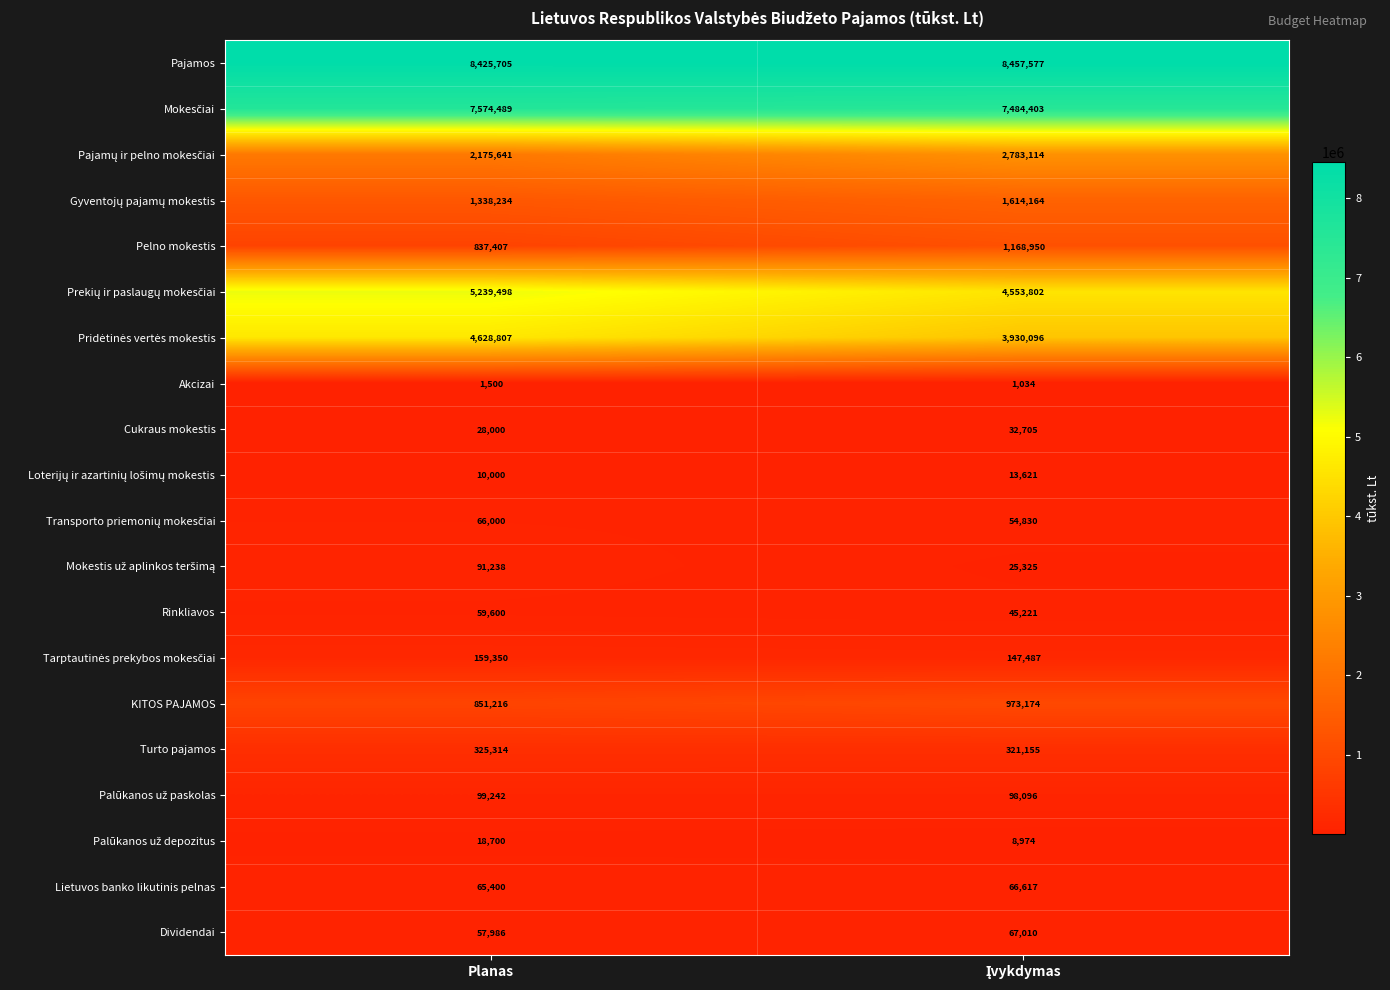

What is the sum of all Cukraus mokestis values?

60705